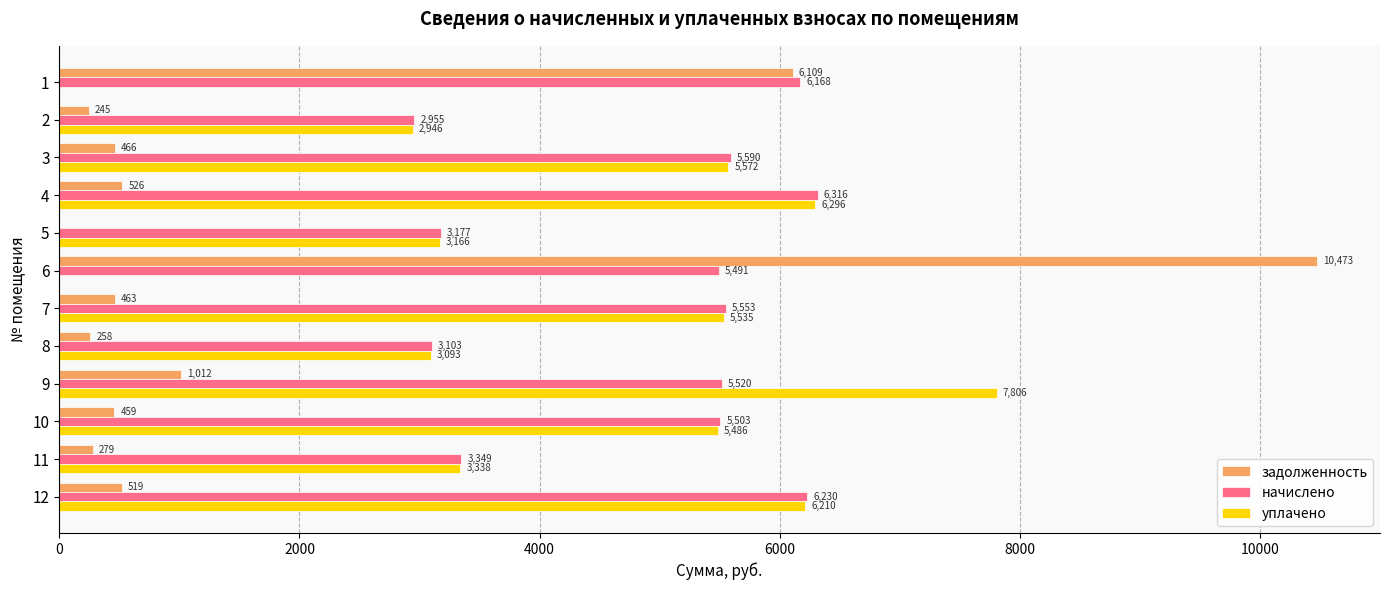

Which series has the largest total across all categories?

начислено